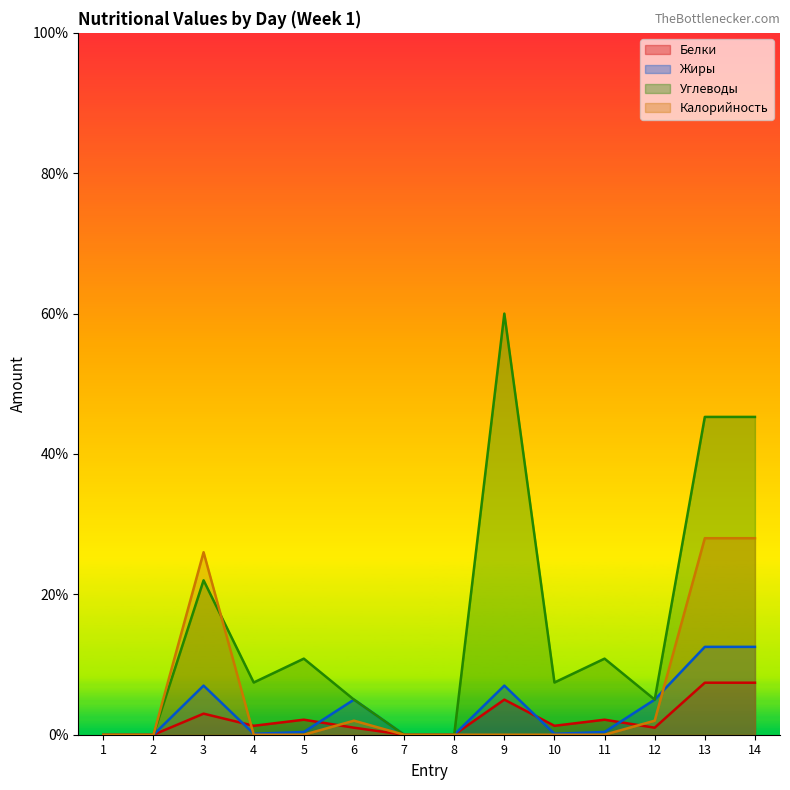

Reading left to right, list all the values displayed in this chart.

Белки: 0.0	0.0	3.0	1.3	2.1	1.0	0.0	0.0	5.0	1.3	2.1	1.0	7.4	7.4
Жиры: 0.0	0.0	7.0	0.1	0.4	5.0	0.0	0.0	7.0	0.1	0.4	5.0	12.5	12.5
Углеводы: 0.0	0.0	22.0	7.4	10.8	5.0	0.0	0.0	60.0	7.4	10.8	5.0	45.3	45.3
Калорийность: 0.0	0.0	26.0	0.0	0.0	2.0	0.0	0.0	0.0	0.0	0.0	2.0	28.0	28.0